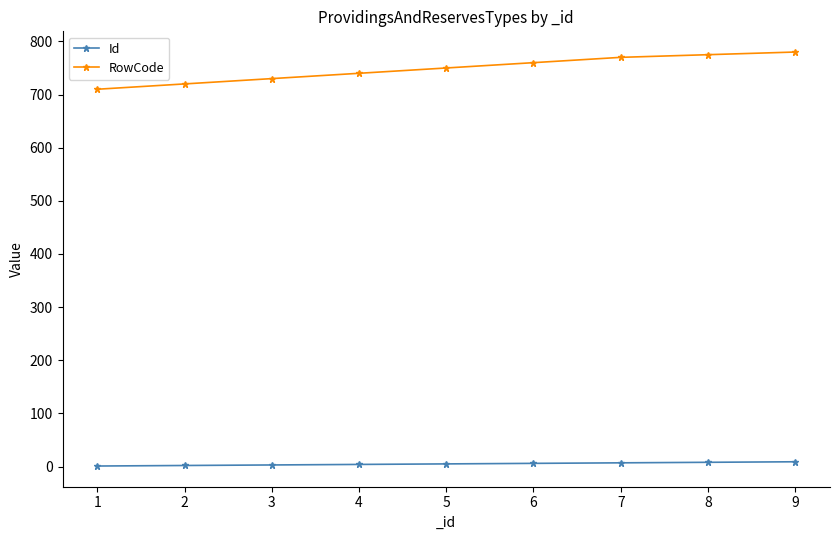

How many lines are shown in the chart?

2